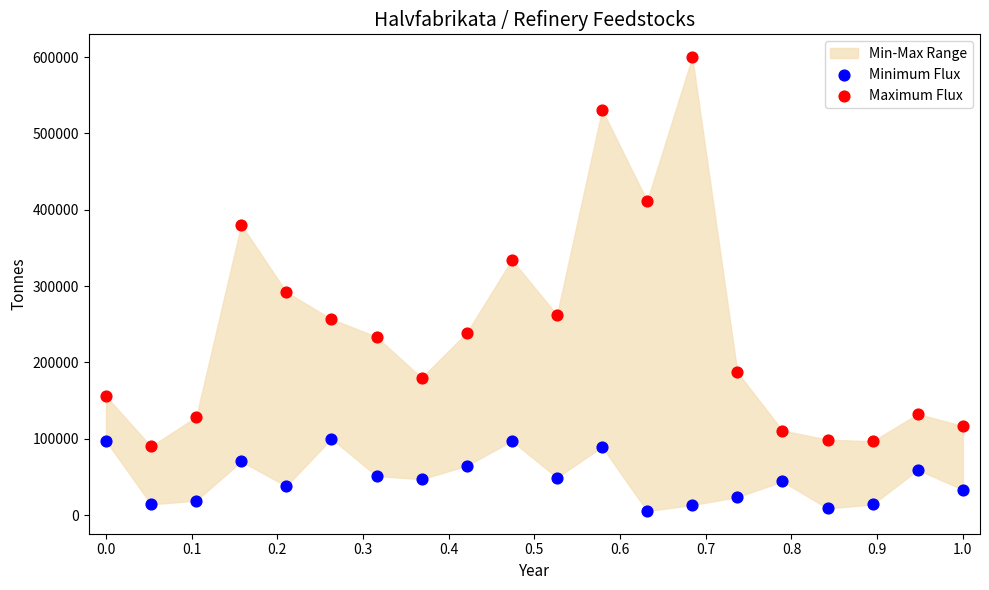

Which series has the largest Y range (max minus min)?

Maximum Flux